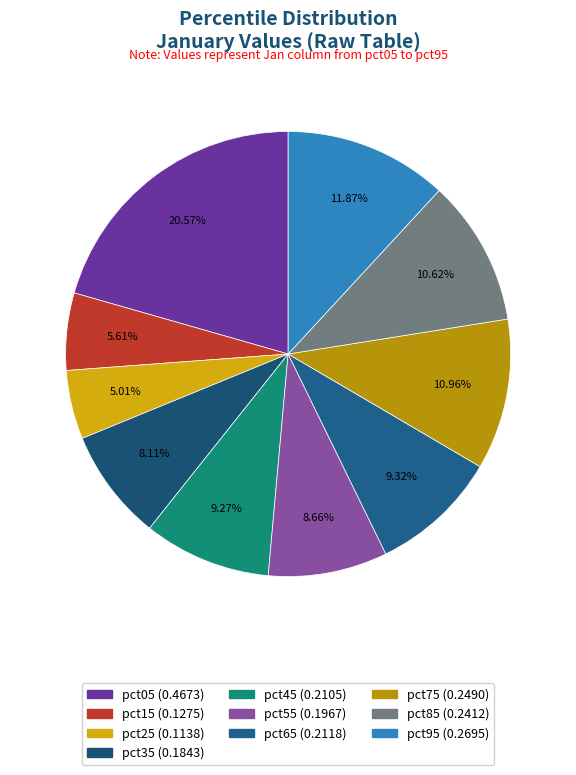

Combined, what portion of the pie is pct45 and pct85?

19.9%